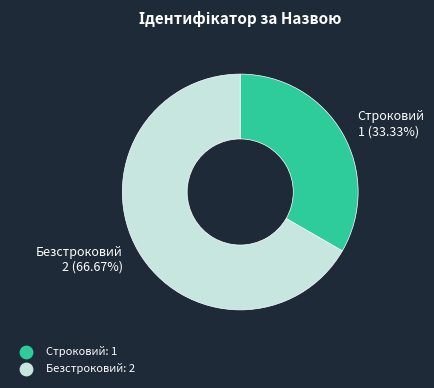

True or false: Строковий accounts for 19% of the total.

False